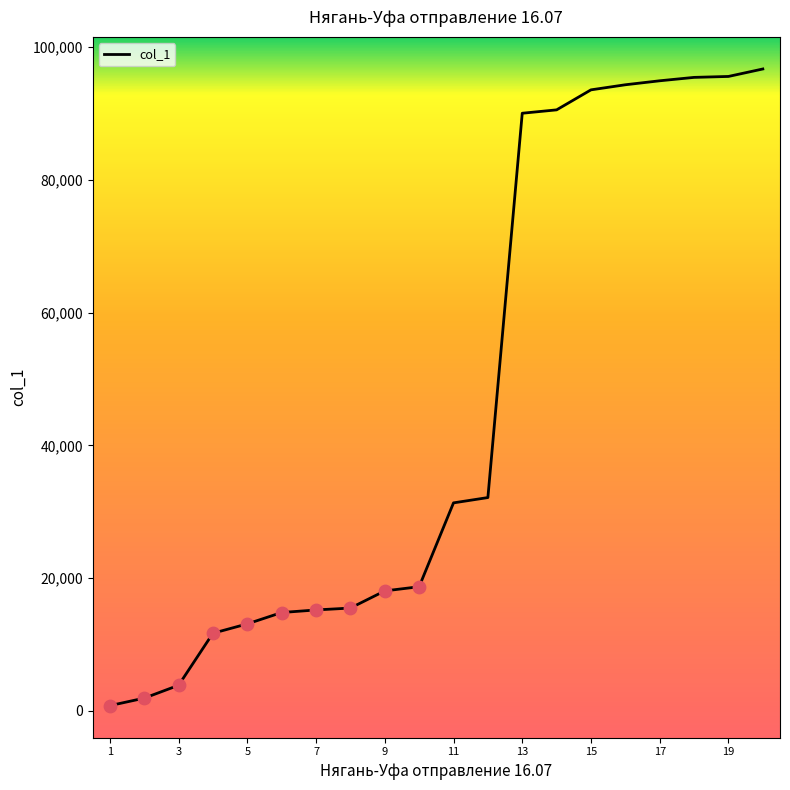

What is the difference between the maximum and minimum values?

95949